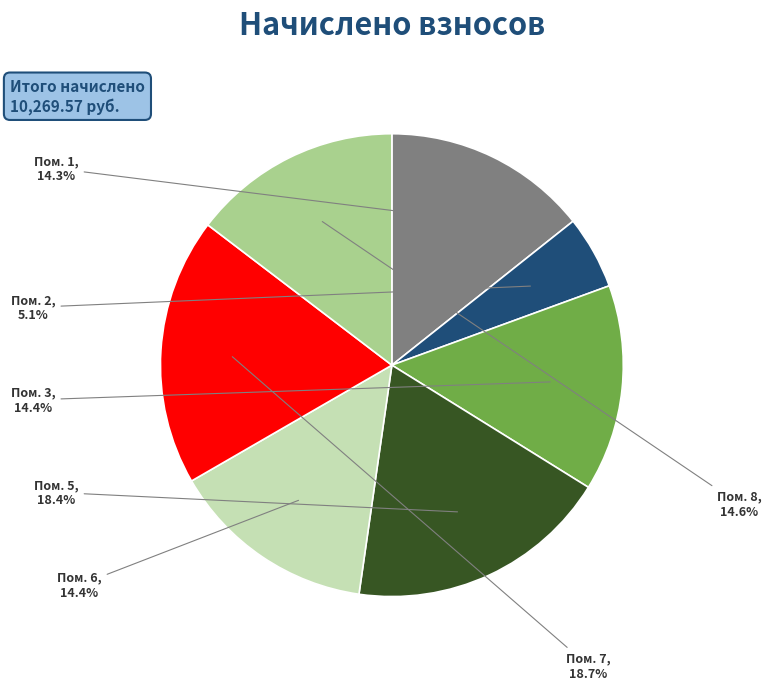

Is there a majority slice in this chart?

No